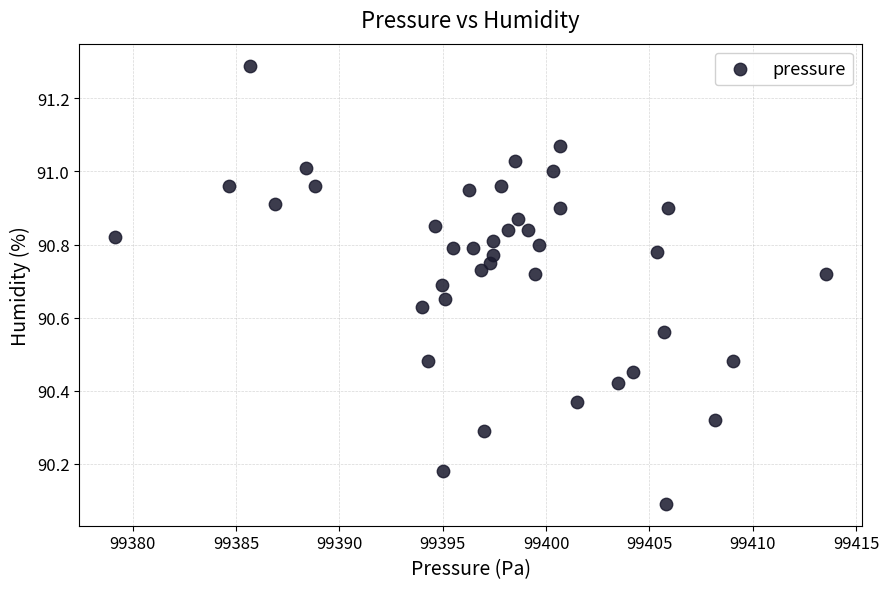

What Y value in the scatter plot is closest to 90?

90.1